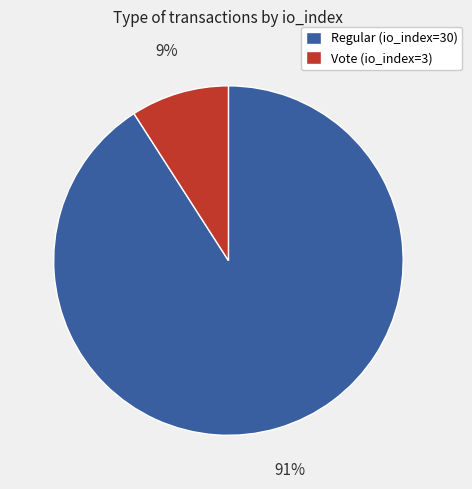

What is the smallest slice in the pie chart?

Vote (io_index=3)